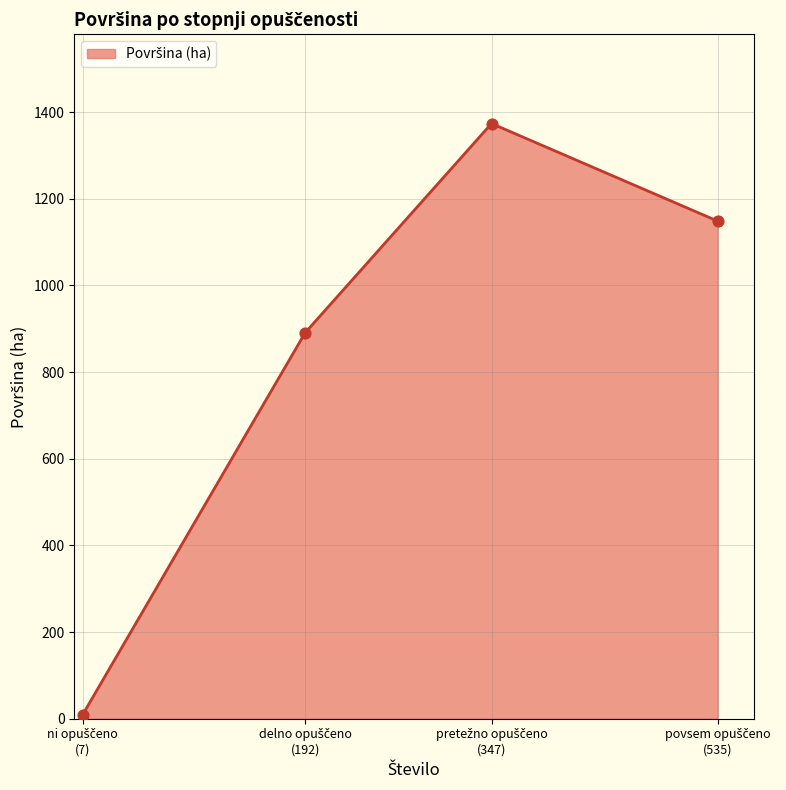

What is the average value?

855.7